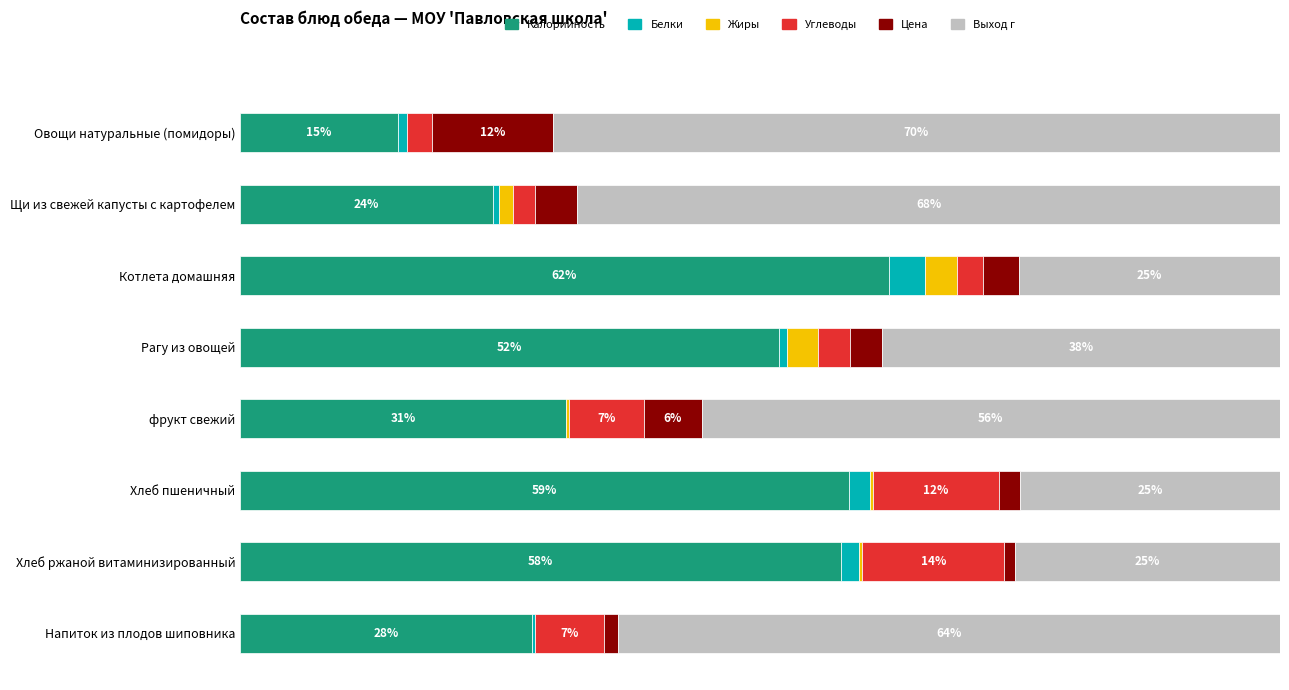

What is the difference between the second highest and minimum values in the Жиры series?

3.1